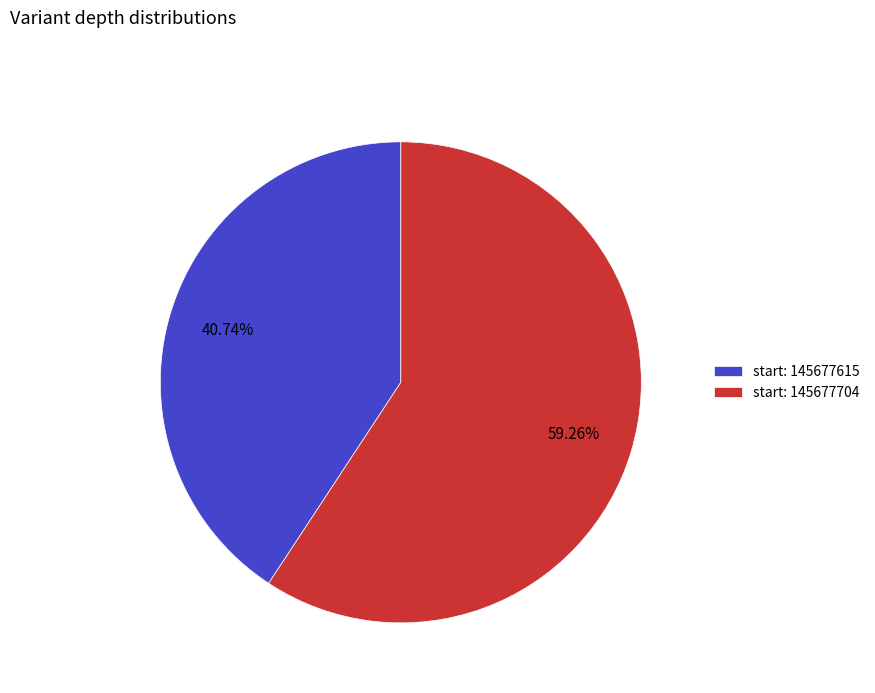

Does start: 145677704 account for over 50% of the chart?

Yes